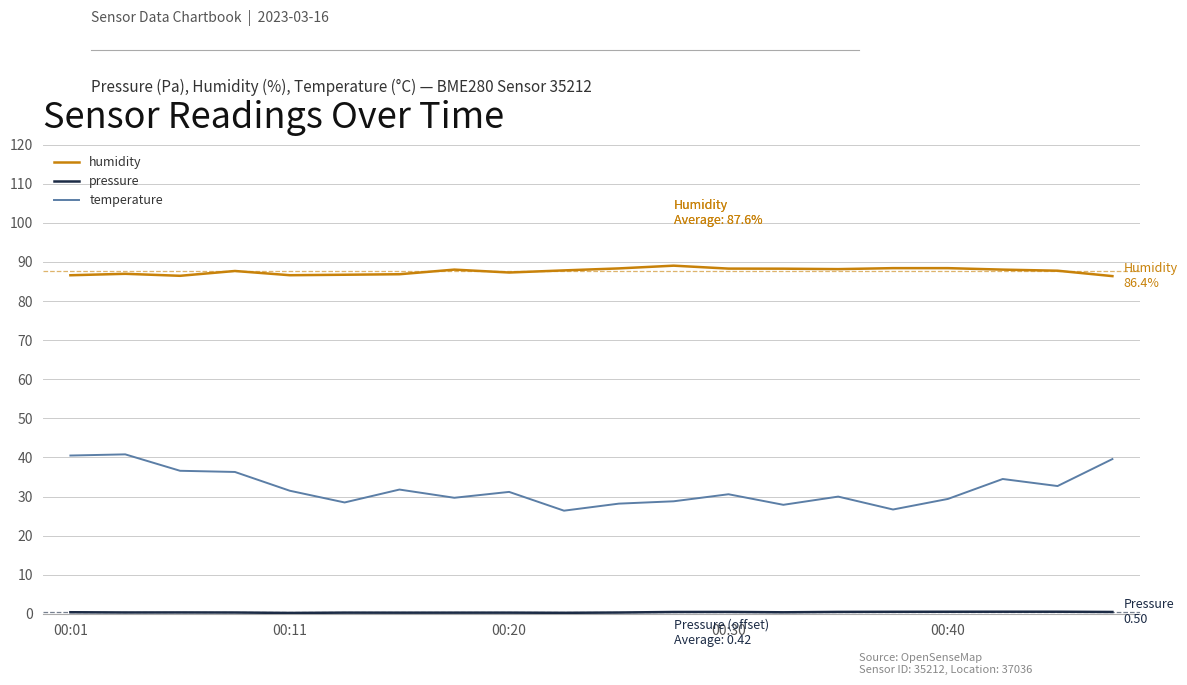

Which series has the widest spread of values?

temperature